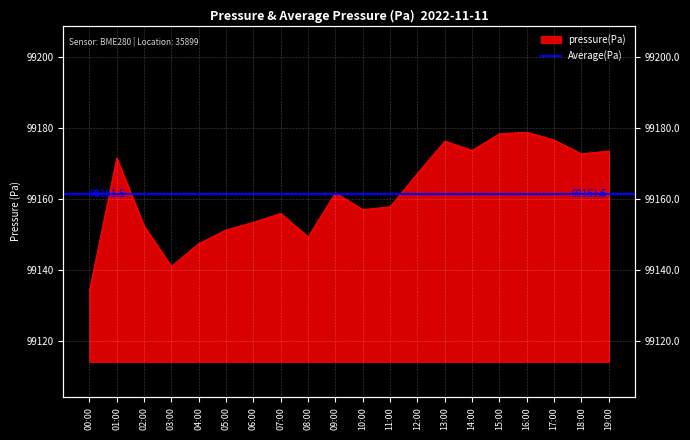

What is the value of the 10th point from the left?

99161.8